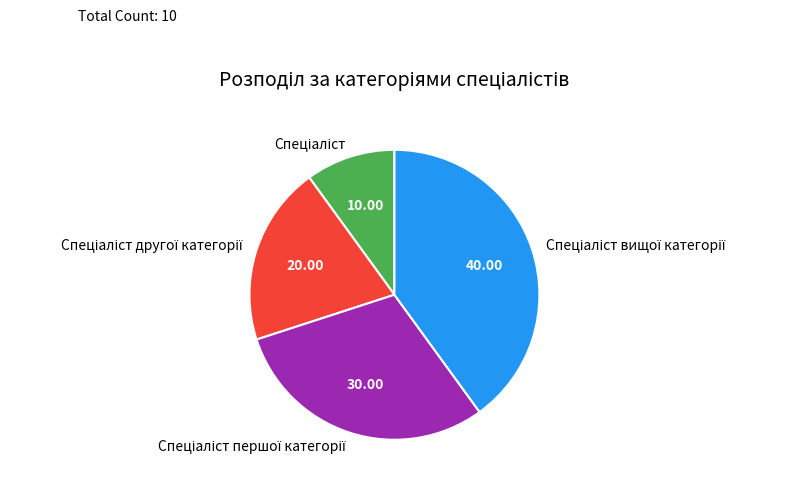

Is there any slice that represents more than half of the pie?

No